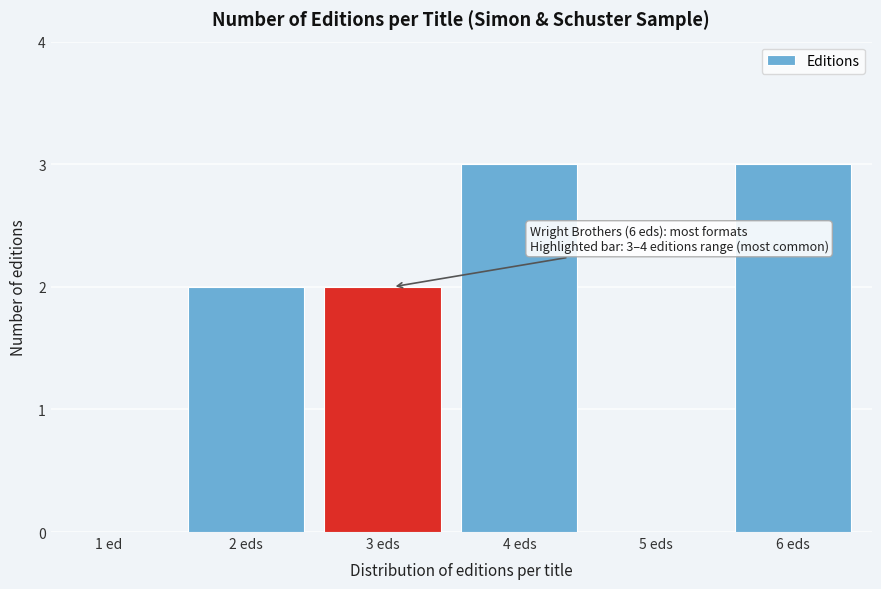

Reading right to left, extract all data points from this chart.

6 eds=3	5 eds=0	4 eds=3	3 eds=2	2 eds=2	1 ed=0